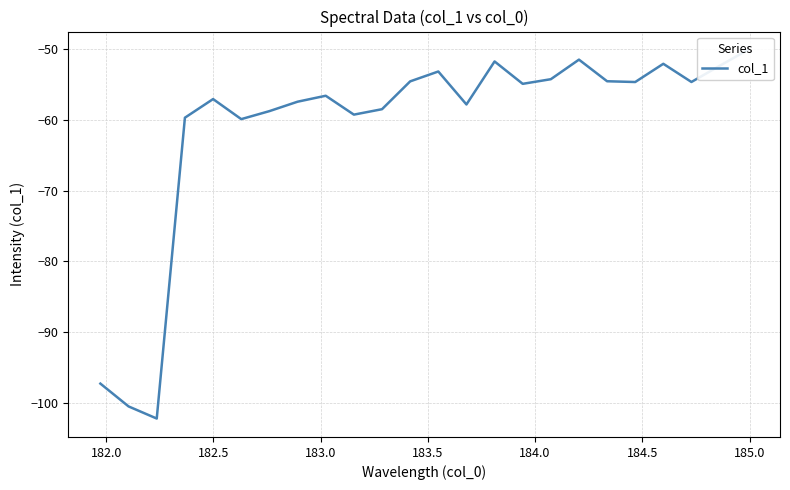

What is the maximum value shown in the chart?

-50.1